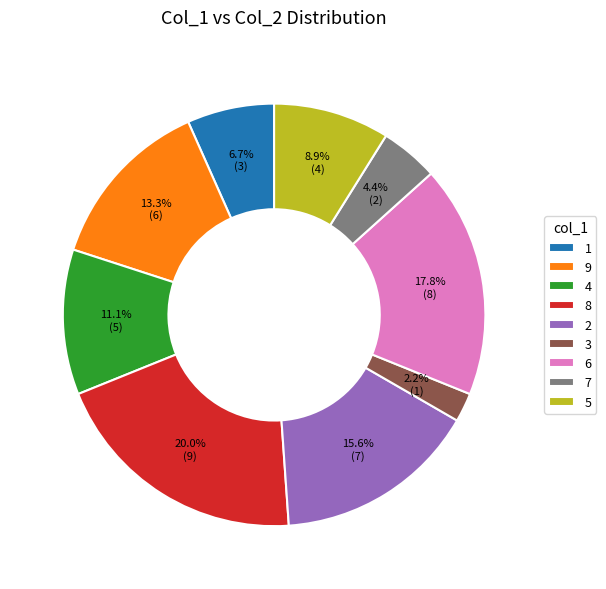

What percentage is the 2 slice, to the nearest percent?

16%